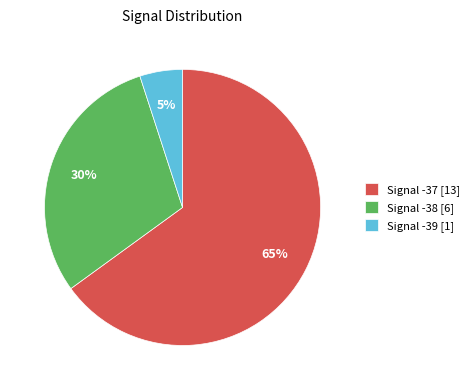

To the nearest percent, what is the average slice percentage?

33%